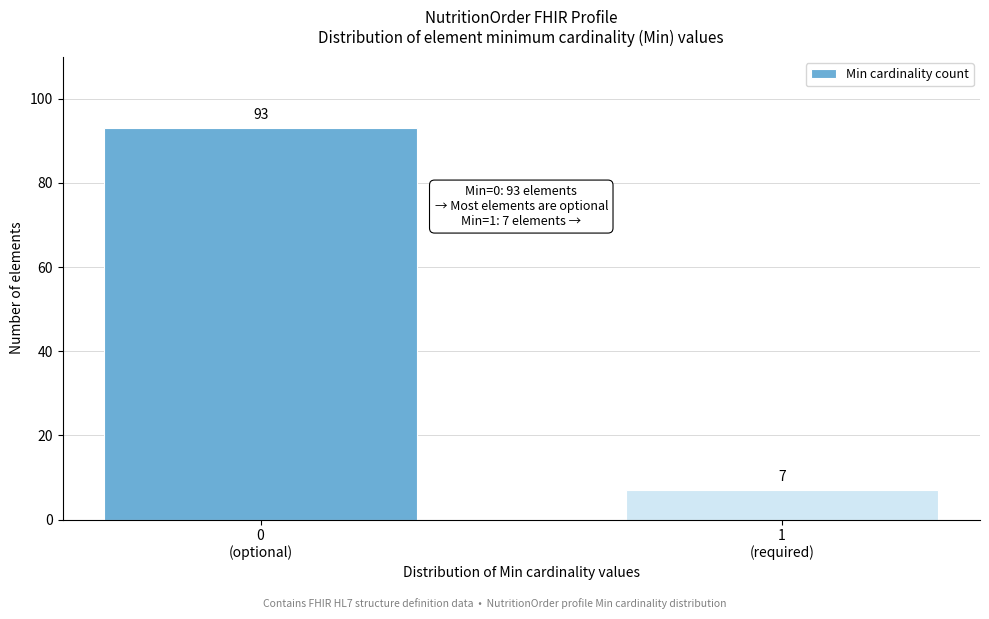

Reading right to left, extract all data points from this chart.

7	93